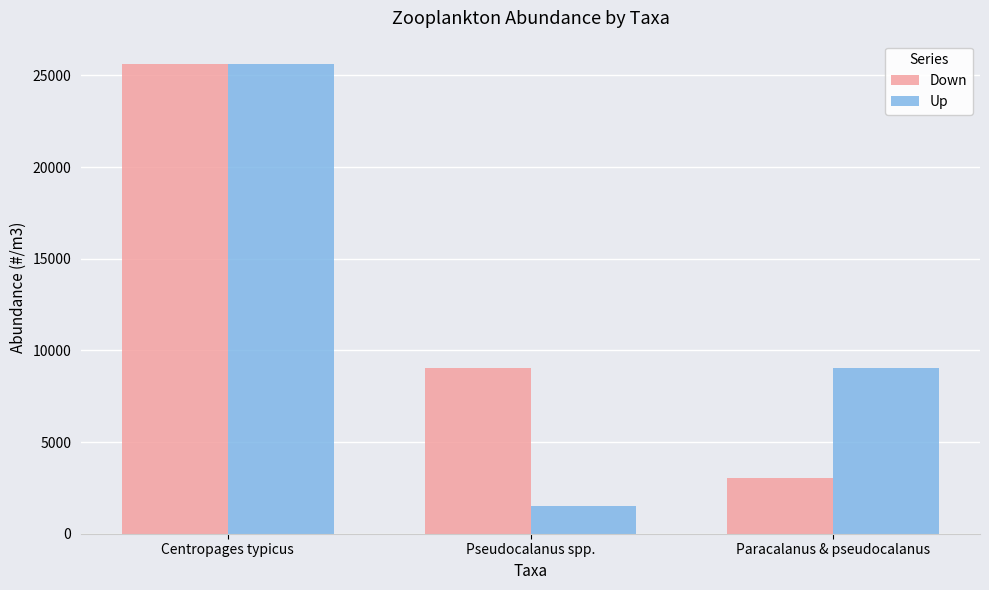

What position from the right is Pseudocalanus spp.?

2